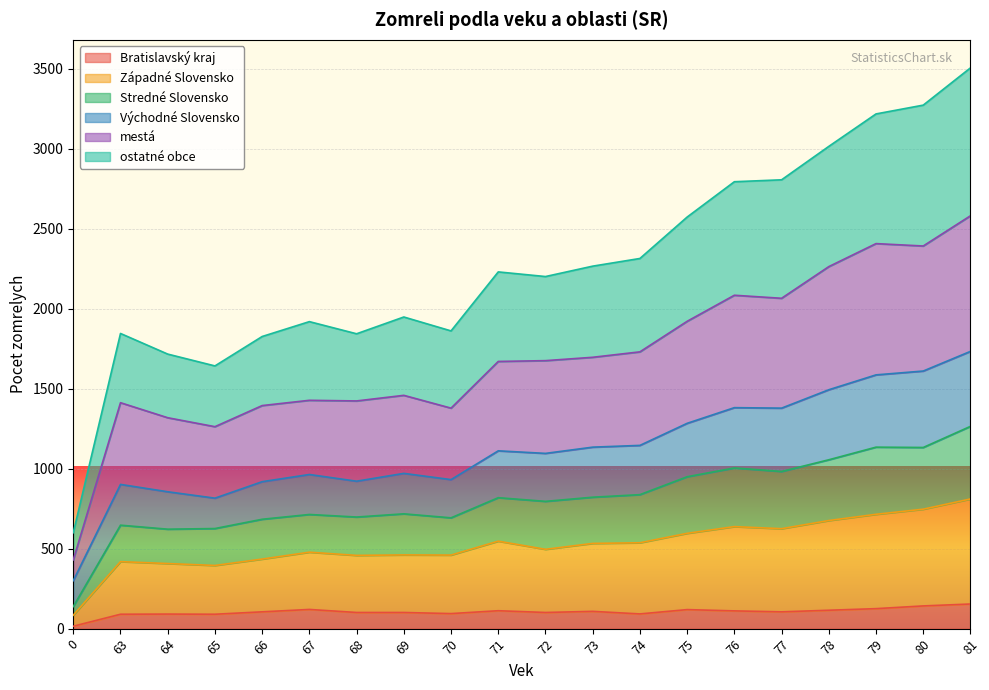

Between 72 and 78, which is larger?

78